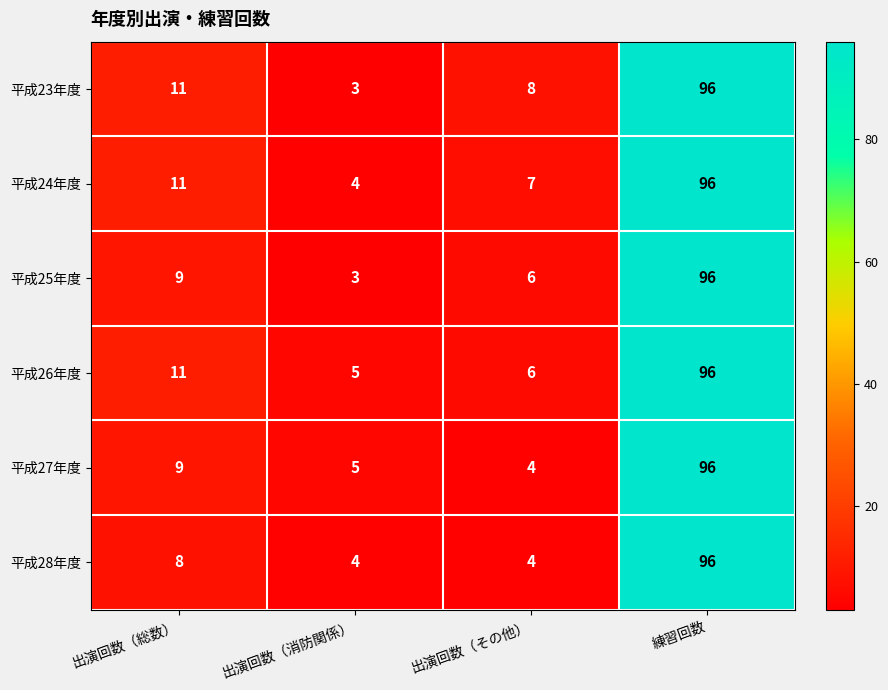

Reading right to left, extract all data points from this chart.

平成23年度: 練習回数=96	出演回数（その他）=8	出演回数（消防関係）=3	出演回数（総数）=11
平成24年度: 練習回数=96	出演回数（その他）=7	出演回数（消防関係）=4	出演回数（総数）=11
平成25年度: 練習回数=96	出演回数（その他）=6	出演回数（消防関係）=3	出演回数（総数）=9
平成26年度: 練習回数=96	出演回数（その他）=6	出演回数（消防関係）=5	出演回数（総数）=11
平成27年度: 練習回数=96	出演回数（その他）=4	出演回数（消防関係）=5	出演回数（総数）=9
平成28年度: 練習回数=96	出演回数（その他）=4	出演回数（消防関係）=4	出演回数（総数）=8